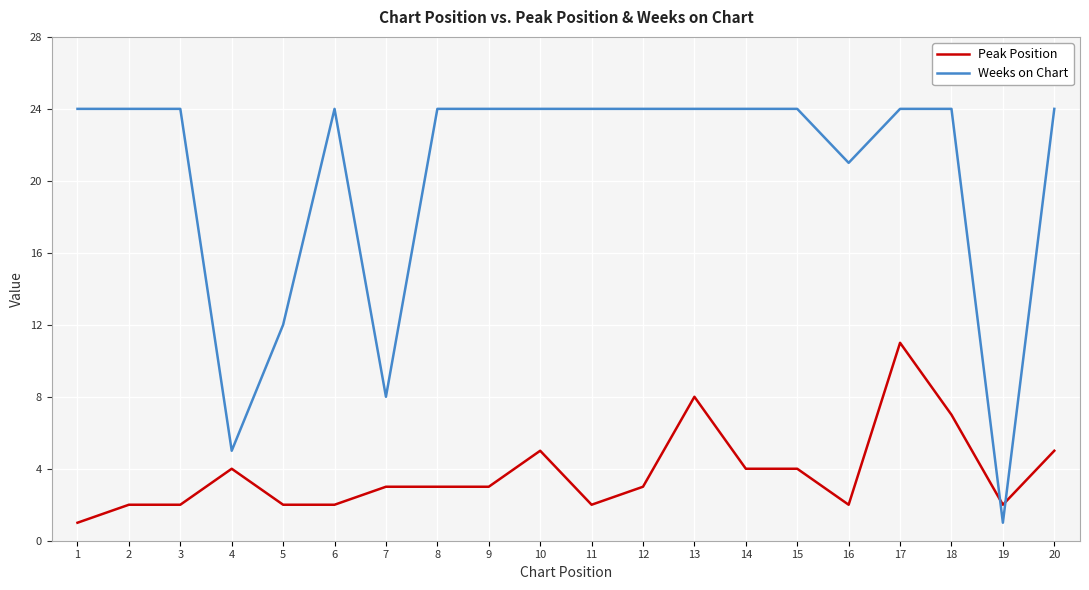

Rank the series by their average value, from highest to lowest.

Weeks on Chart, Peak Position